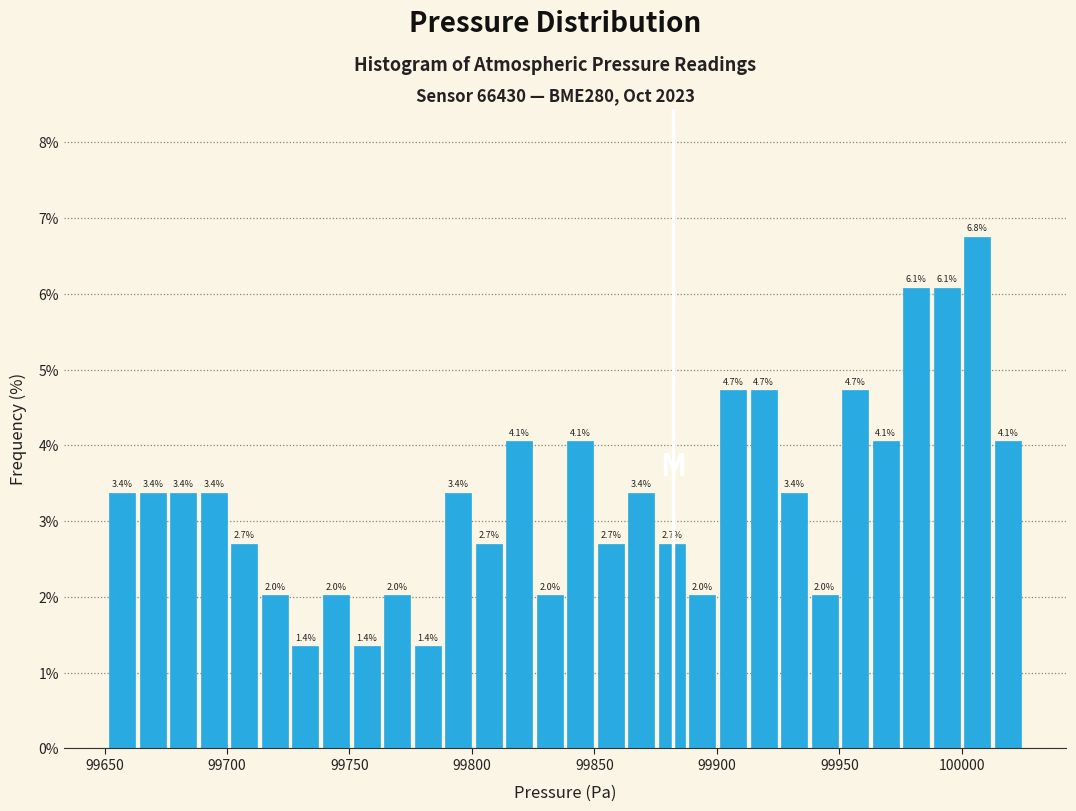

Around what value on the x-axis is the tallest bar? Give the approximate position of its centre, as read against the axis.

100005